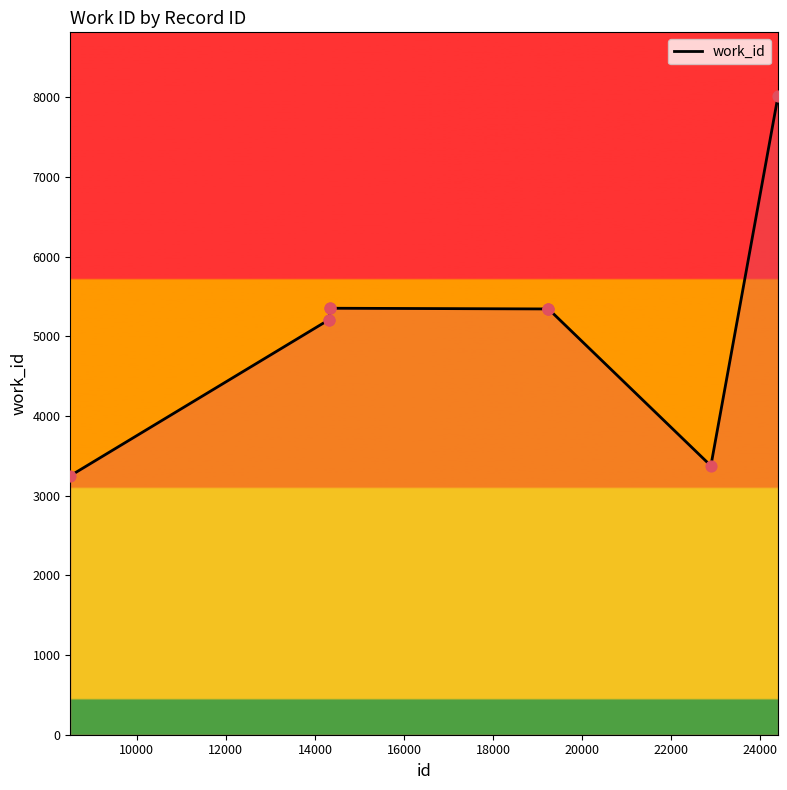

What is the difference between the maximum and minimum values?

4765